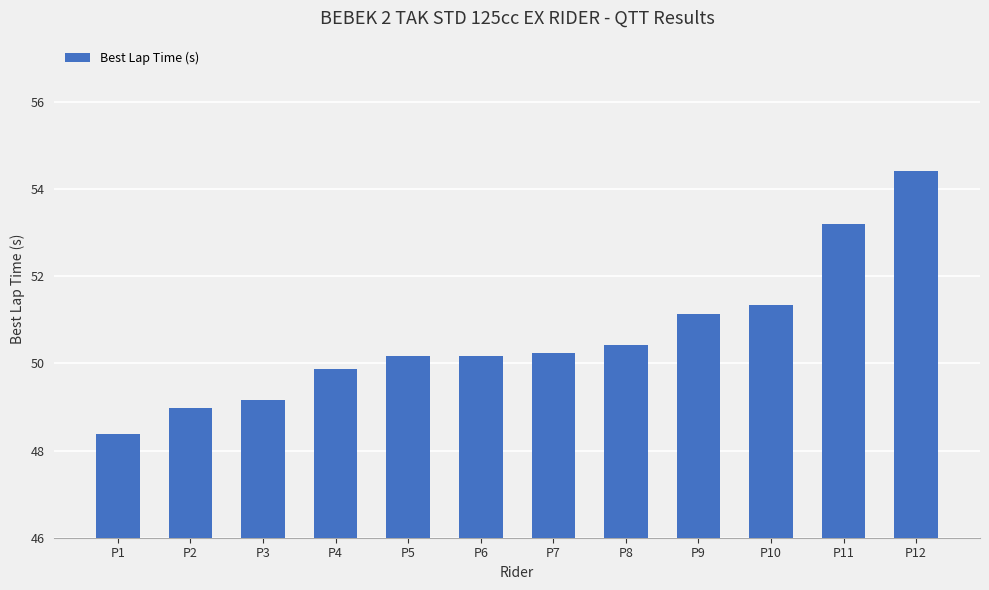

Is it true that the value at P11 is 53.2?

True